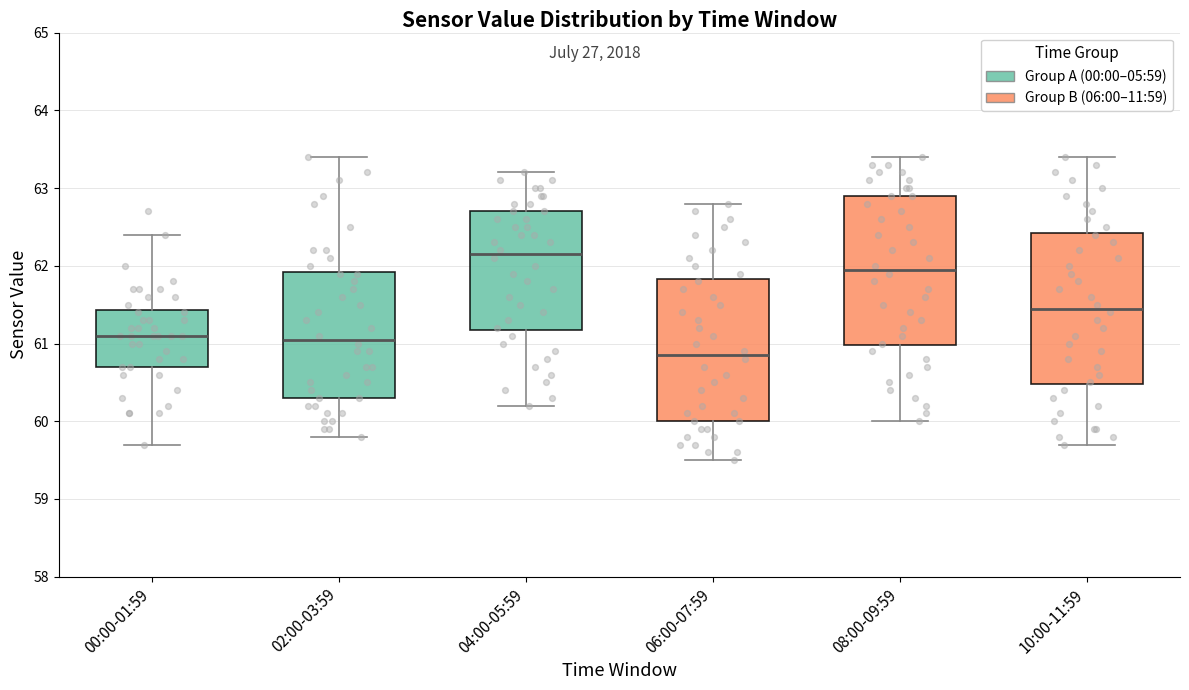

Which box's median line is the highest?

04:00-05:59